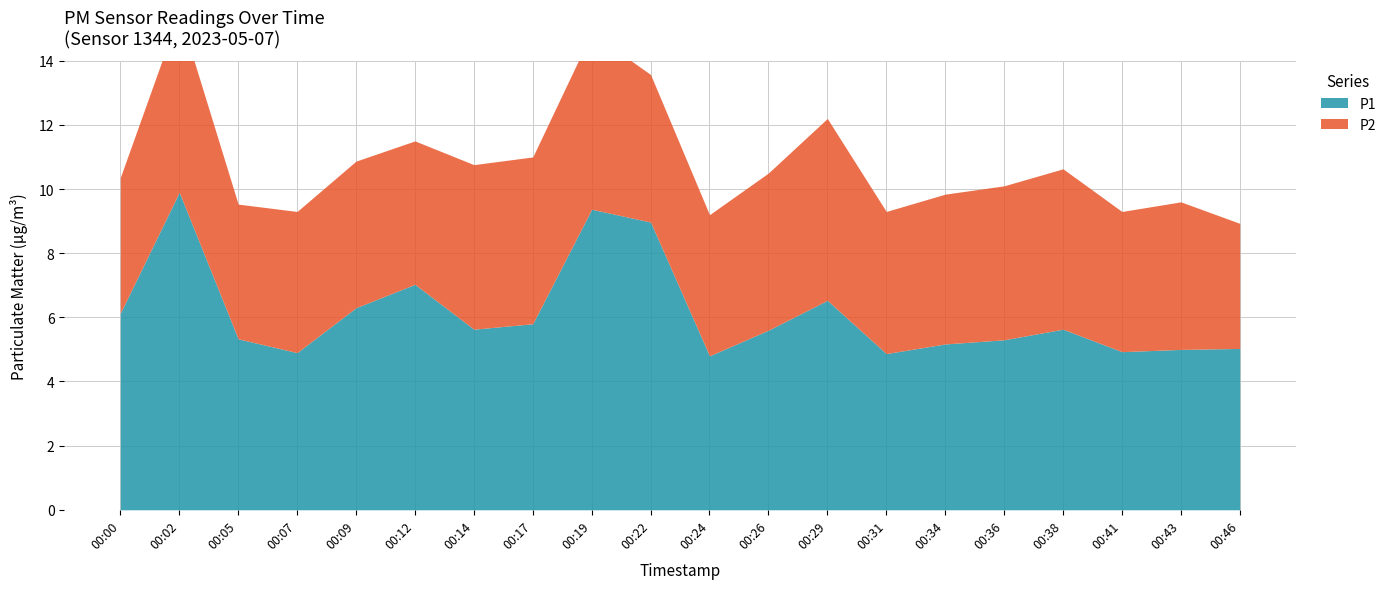

Which series has the largest total across all categories?

P1